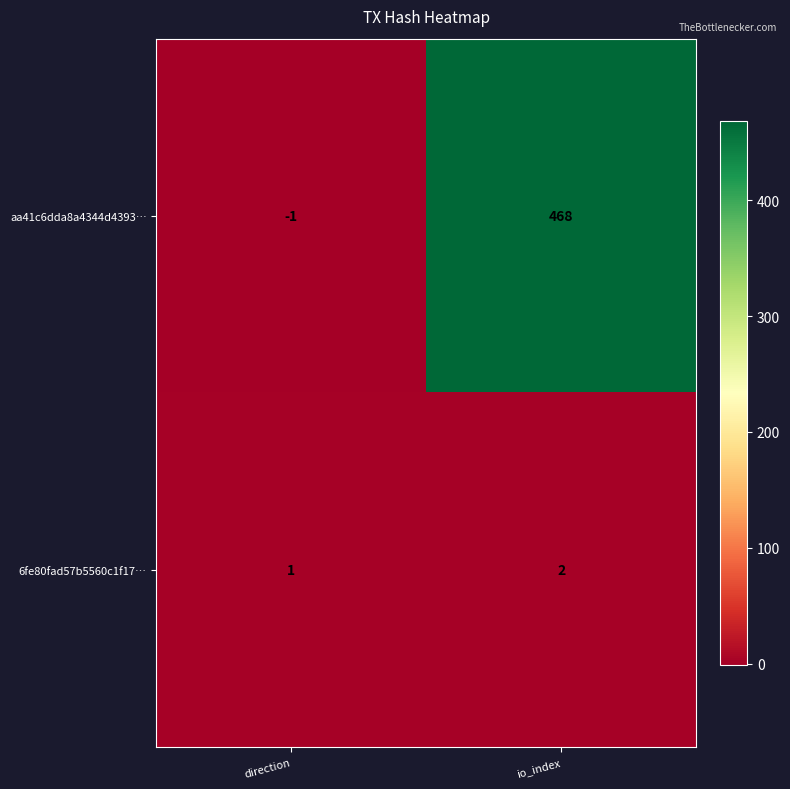

At how many categories does at least one series exceed 223?

1